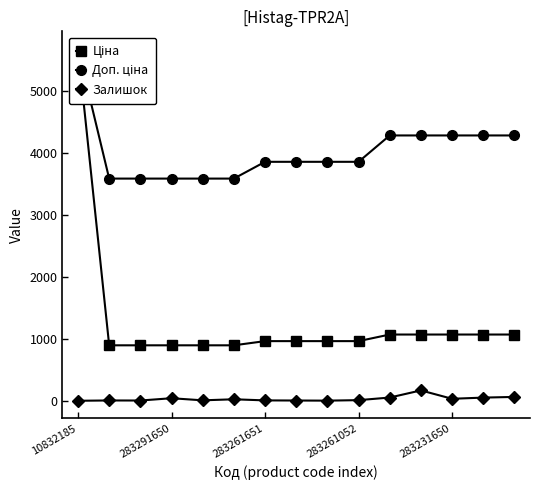

At how many categories does at least one series exceed 2606?

15